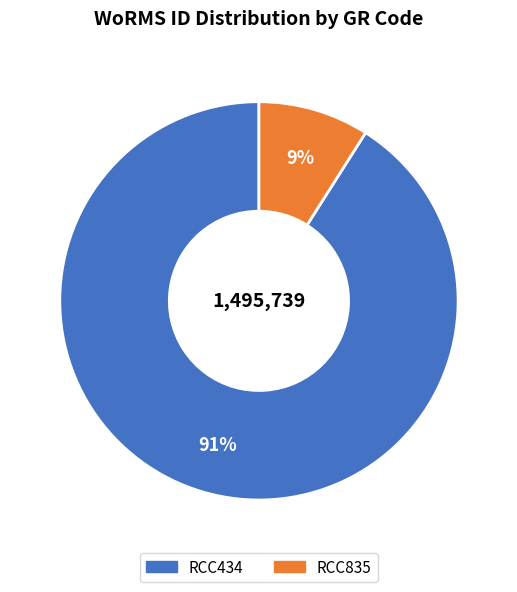

Which slice is the largest?

RCC434